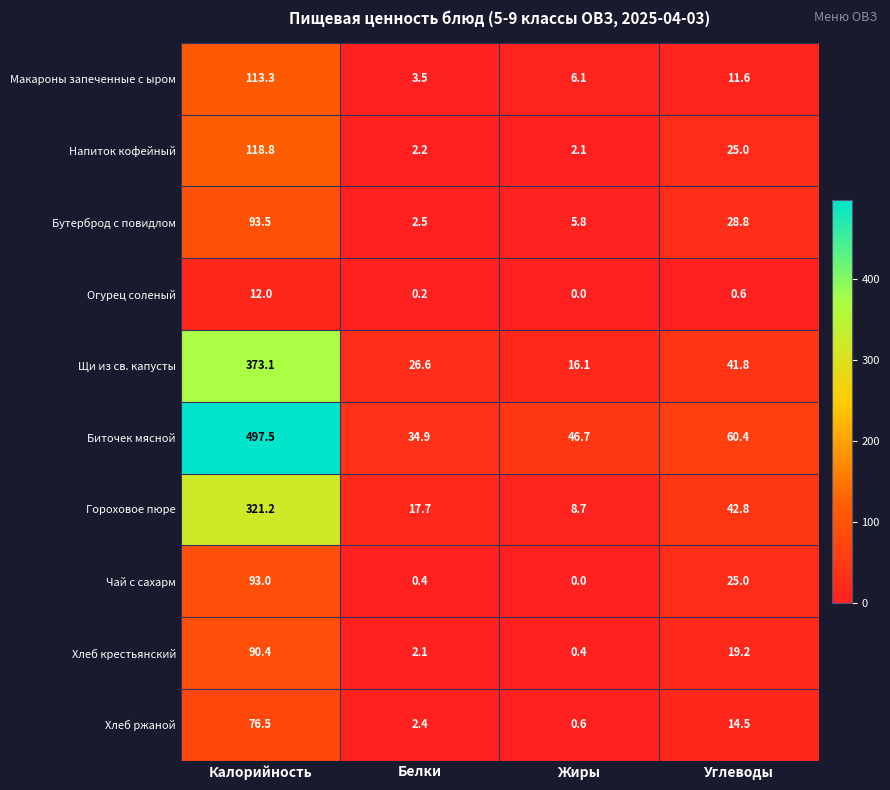

Read the Хлеб ржаной value at Углеводы.

14.5